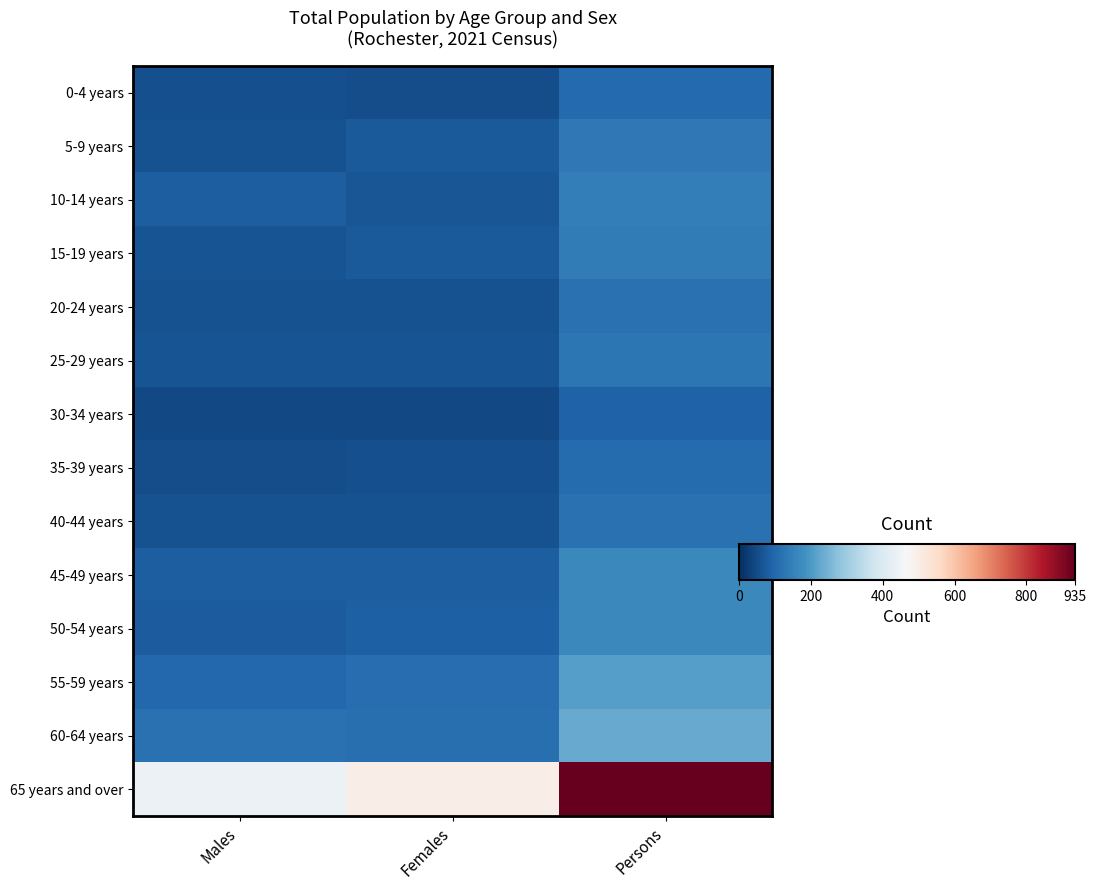

What is the total value across all series at Persons?

2796